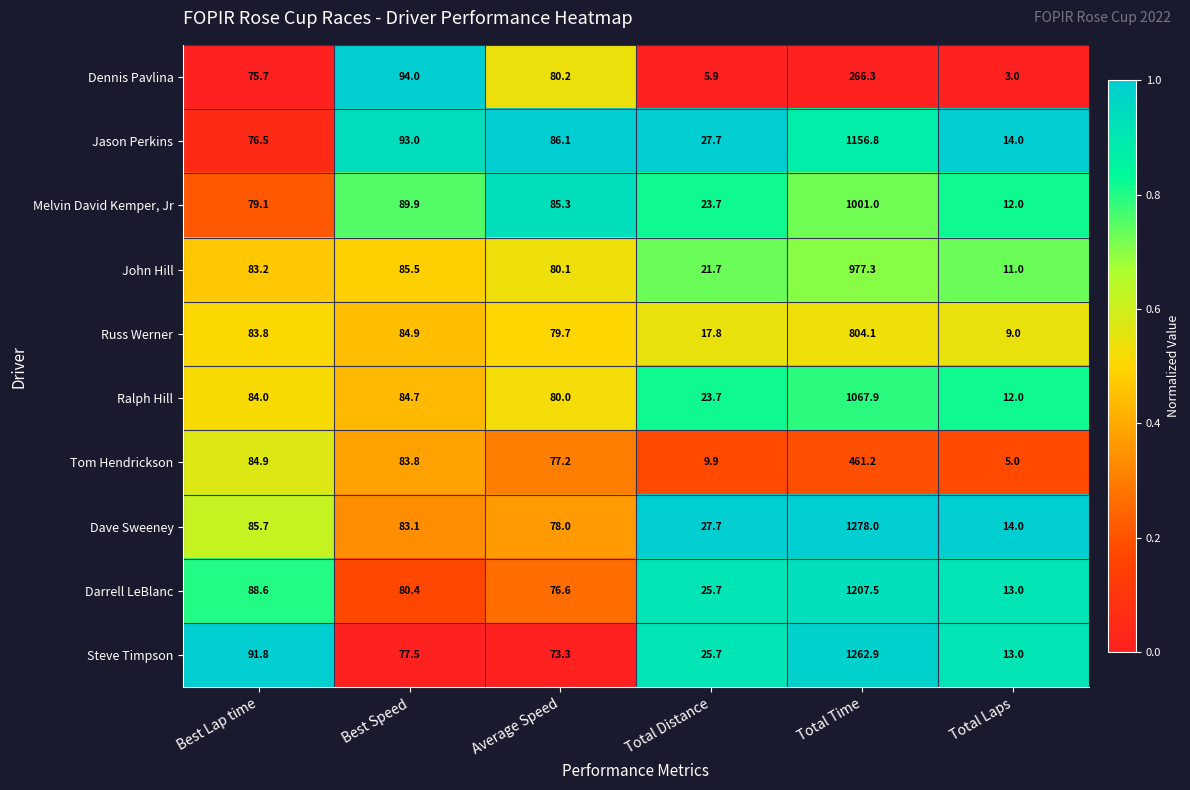

What is the difference between the maximum and minimum values in the Dennis Pavlina series?

263.3